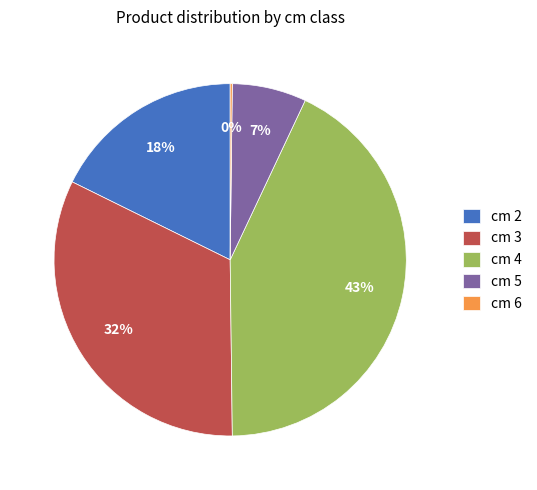

What percentage is the cm 4 slice, to the nearest percent?

43%